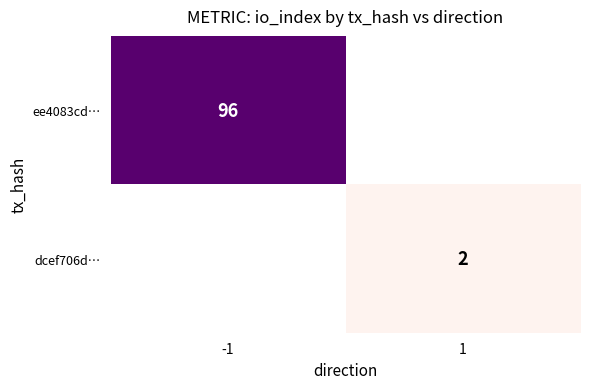

The value of ee4083cd… at -1 is 96. True or false?

True